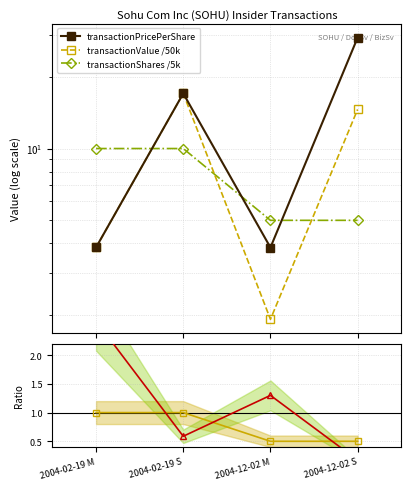

Reading left to right, list all the values displayed in this chart.

transactionPricePerShare: 3.9	17.0	3.8	29.2
transactionValue /50k: 3.9	17.0	1.9	14.6
transactionShares /5k: 10.0	10.0	5.0	5.0
ratio value: 1.0	1.0	0.5	0.5
ratio shares: 2.6	0.6	1.3	0.2